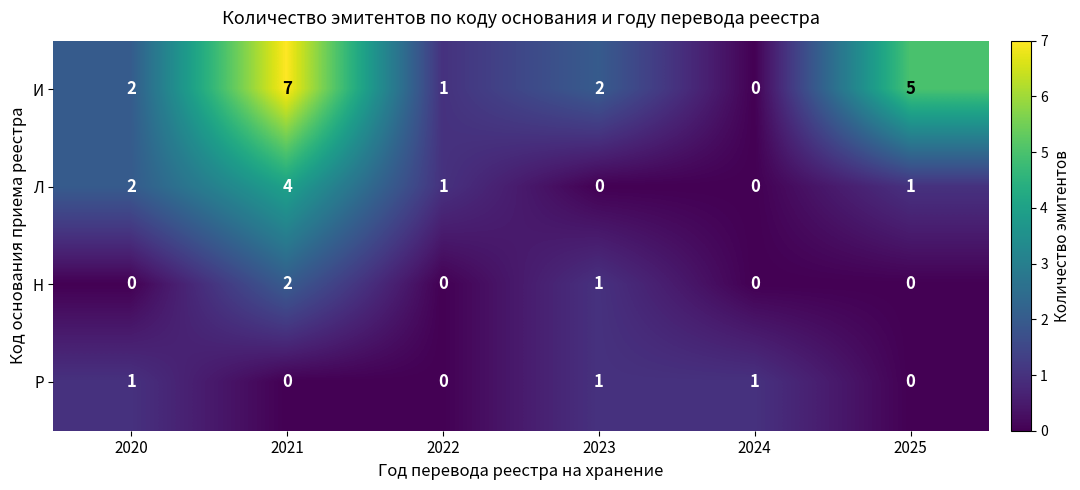

Reading left to right, list all the values displayed in this chart.

И: 2020=2	2021=7	2022=1	2023=2	2024=0	2025=5
Л: 2020=2	2021=4	2022=1	2023=0	2024=0	2025=1
Н: 2020=0	2021=2	2022=0	2023=1	2024=0	2025=0
Р: 2020=1	2021=0	2022=0	2023=1	2024=1	2025=0